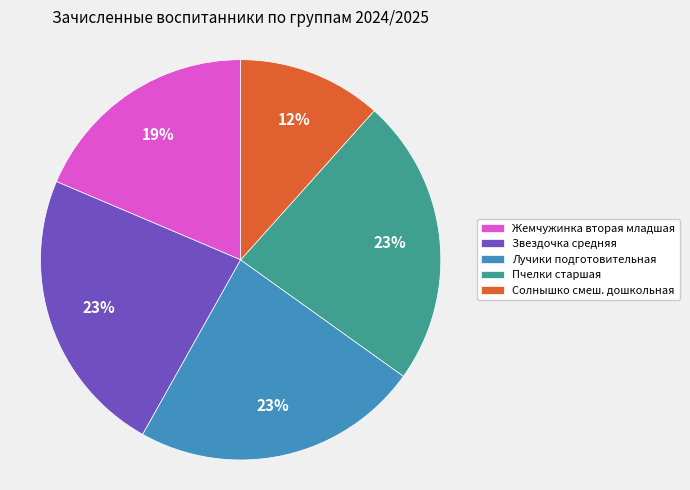

The Лучики подготовительная slice represents 35% of the pie. True or false?

False